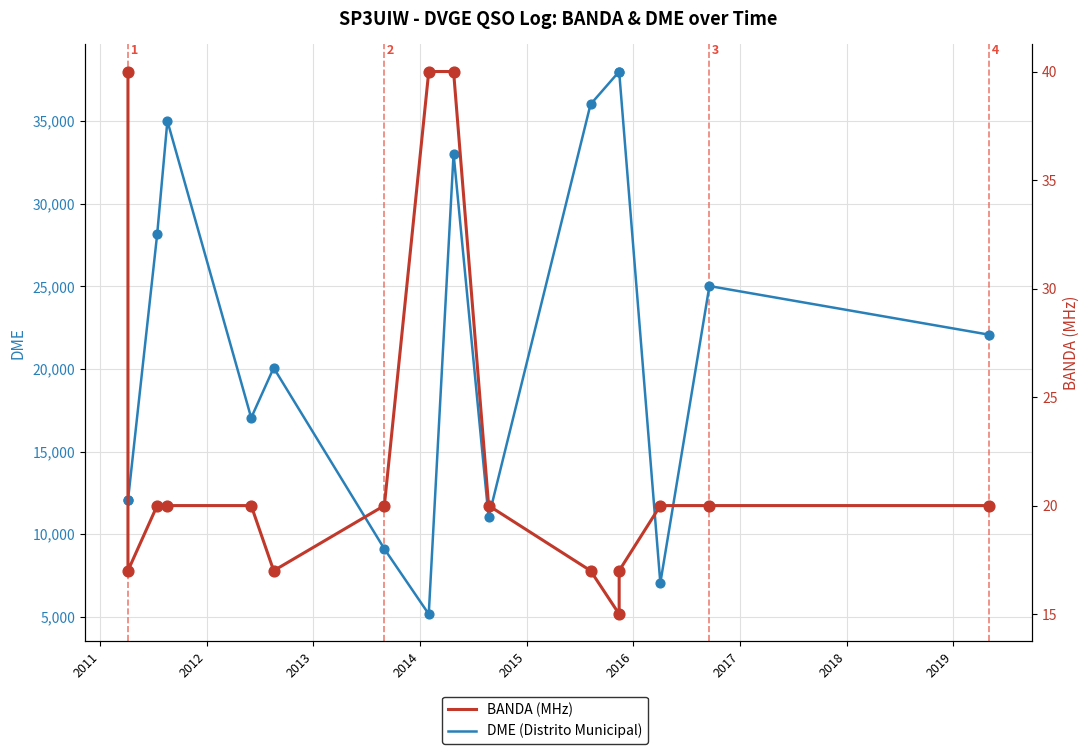

Which series contains the lowest Y value?

BANDA (MHz)